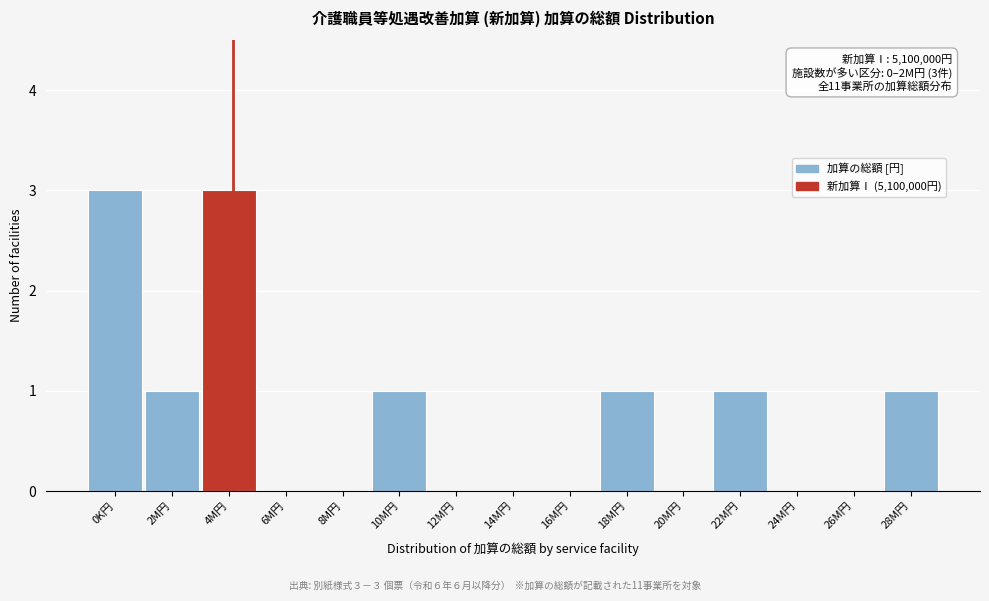

Reading left to right, list all the values displayed in this chart.

0K円=3	2M円=1	4M円=3	6M円=0	8M円=0	10M円=1	12M円=0	14M円=0	16M円=0	18M円=1	20M円=0	22M円=1	24M円=0	26M円=0	28M円=1